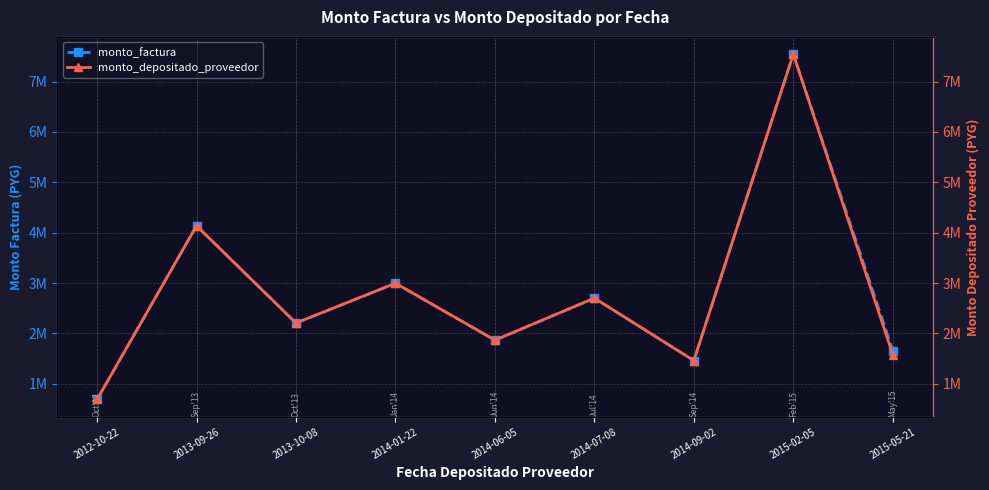

True or false: monto_depositado_proveedor and monto_factura intersect in this chart.

False